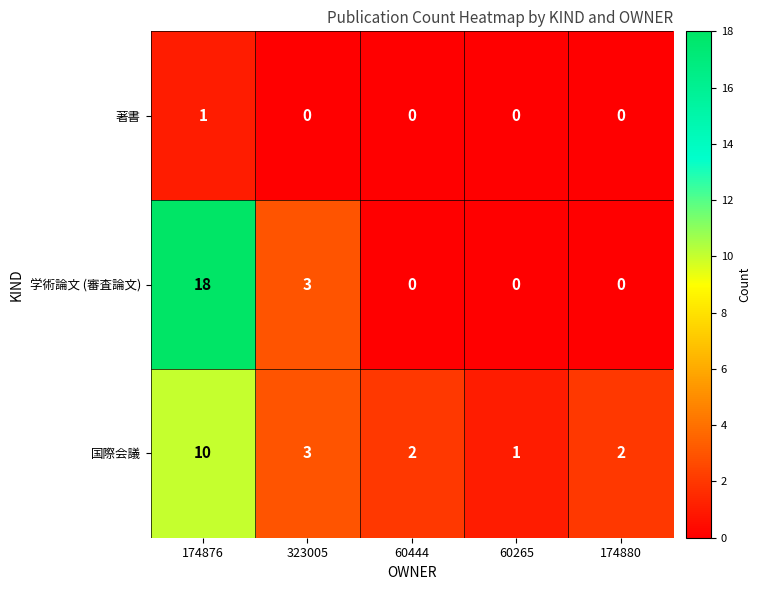

Reading left to right, extract all data points from this chart.

著書: 1	0	0	0	0
学術論文 (審査論文): 18	3	0	0	0
国際会議: 10	3	2	1	2